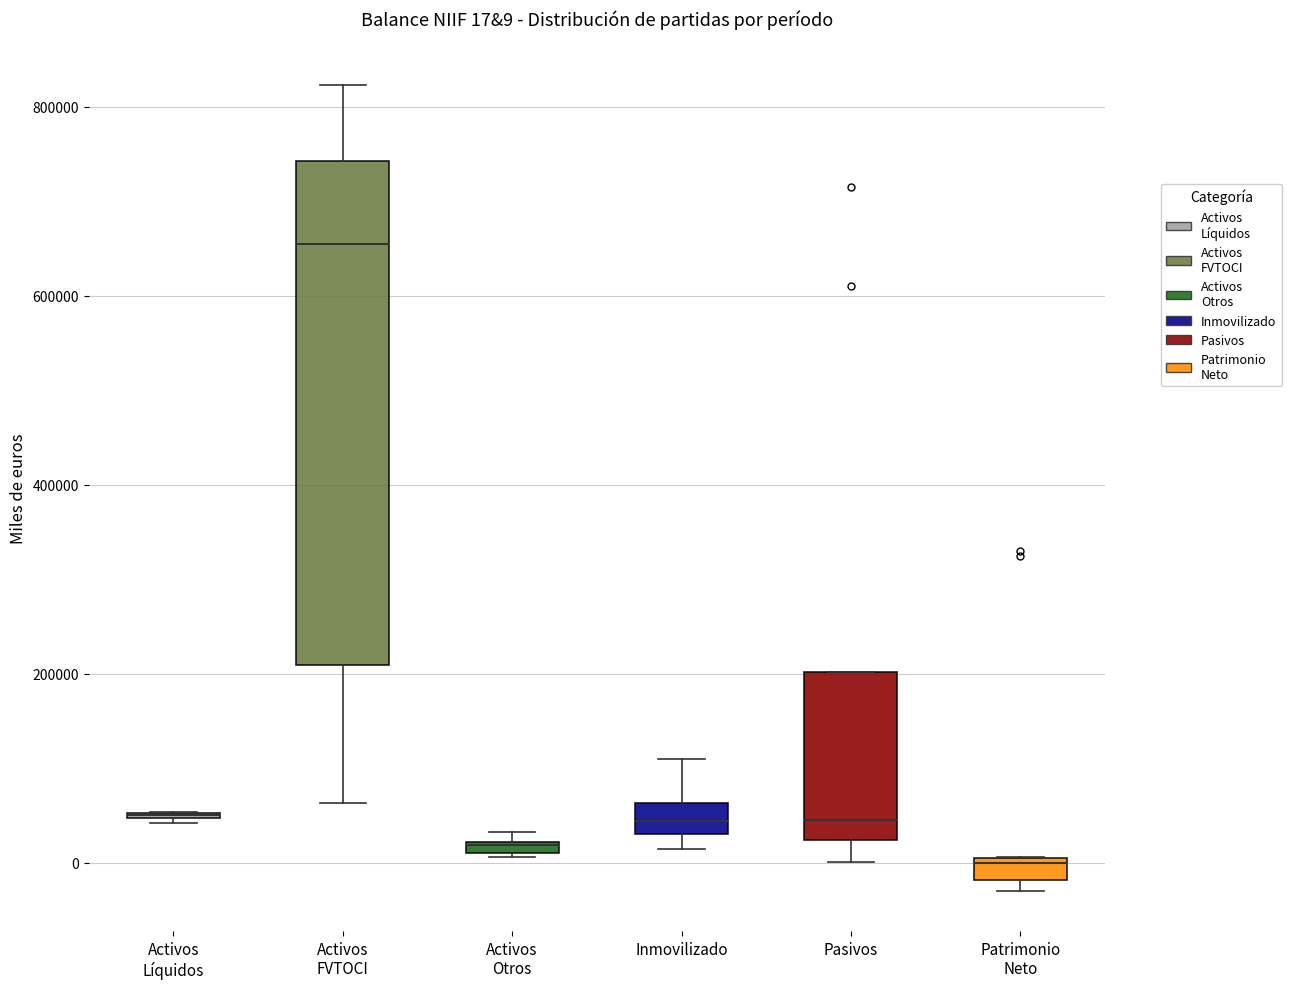

Which box is the tallest, from its lower edge to its upper edge?

Activos FVTOCI